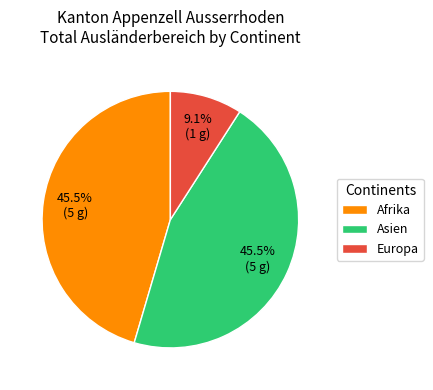

What is the ratio of the value at Afrika to the value at Europa?

5.0